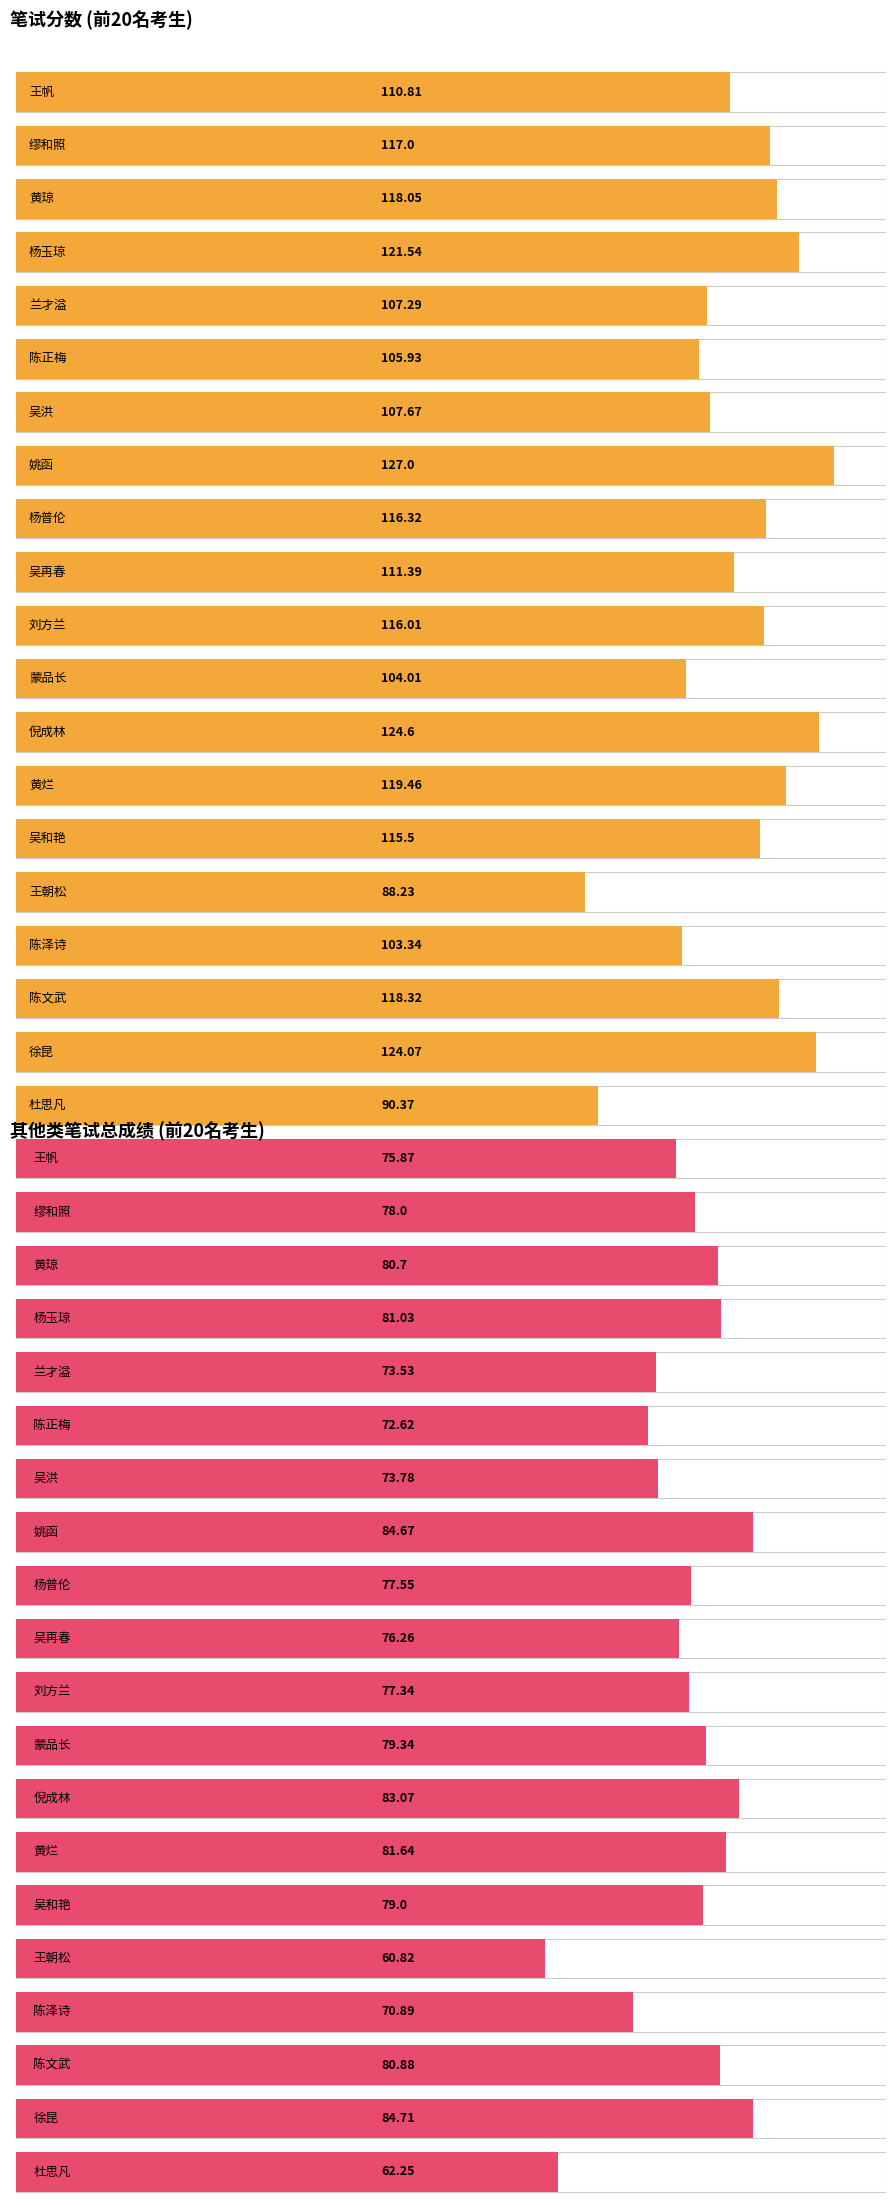

What is the lowest value of the 笔试分数 series?

88.2